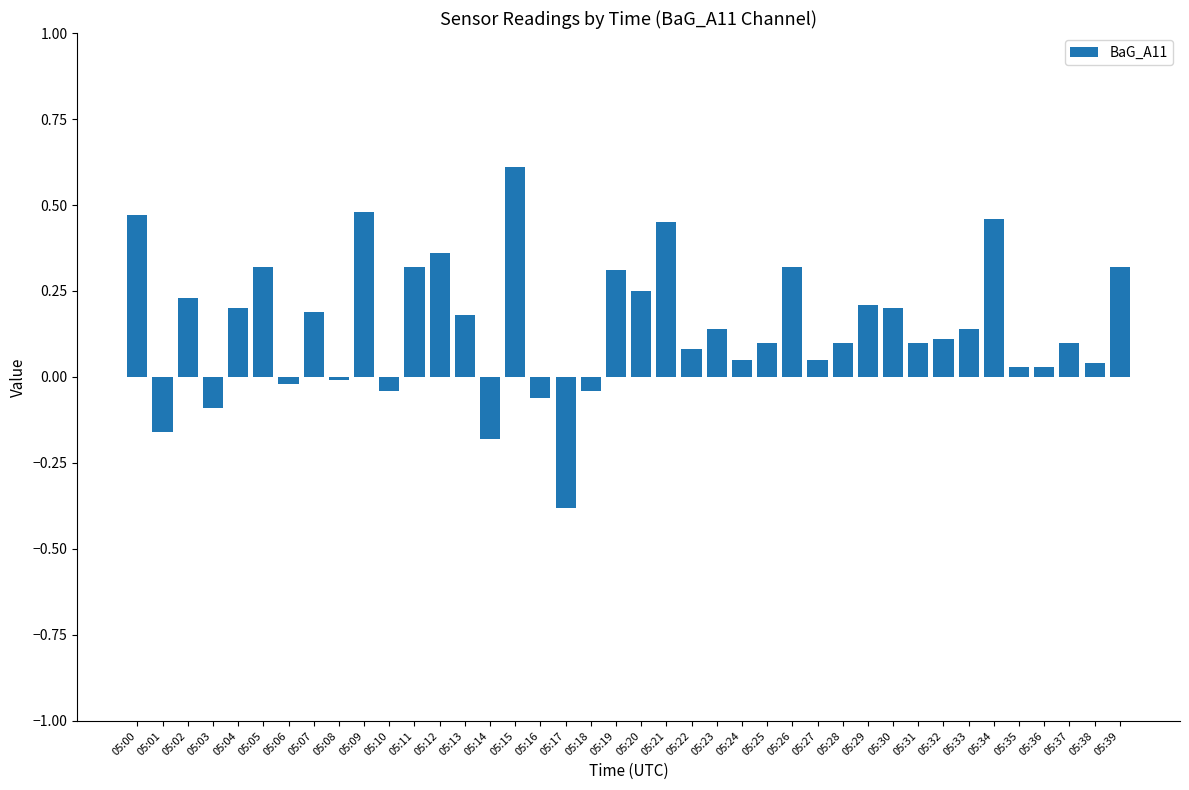

How many categories are shown in the chart?

40